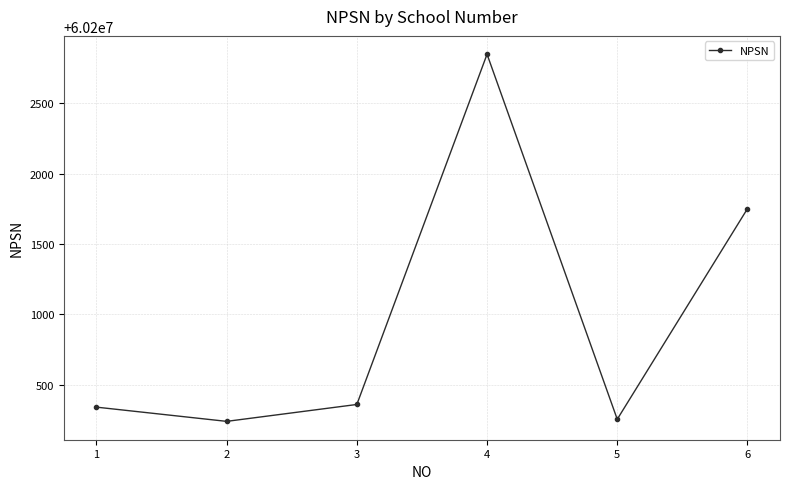

What is the change in value from 2 to 4?

+2607